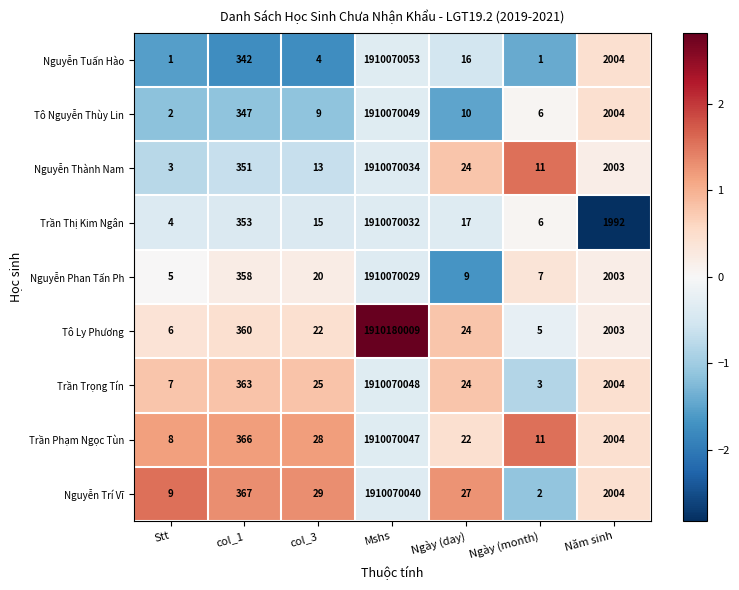

The Trần Phạm Ngọc Tùn series shows 366 at col_1. True or false?

True